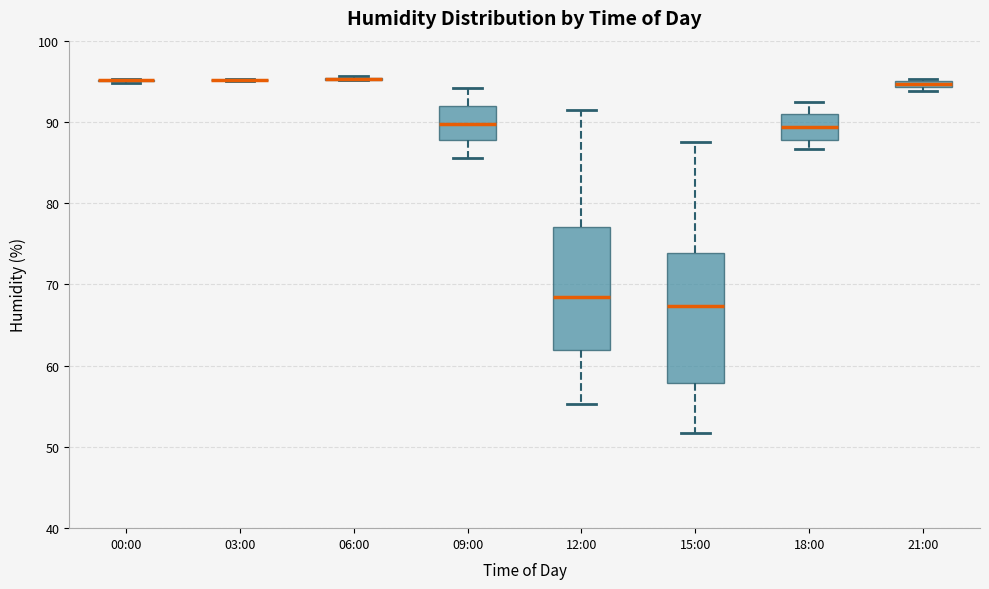

Where does the median line of the box for 12:00 sit on the y-axis? The values are not printed on the chart, so give them approximately, as read against the axis.

69